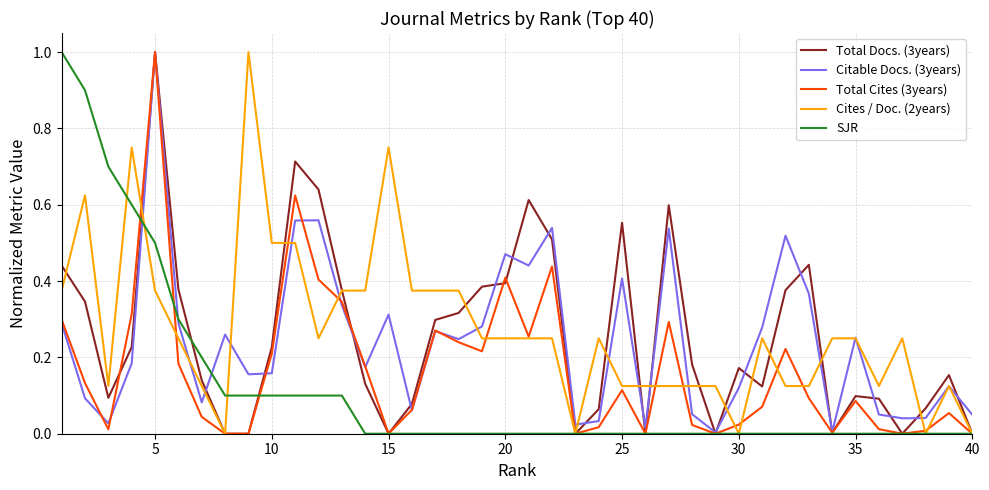

What is the greatest value displayed?

1.0